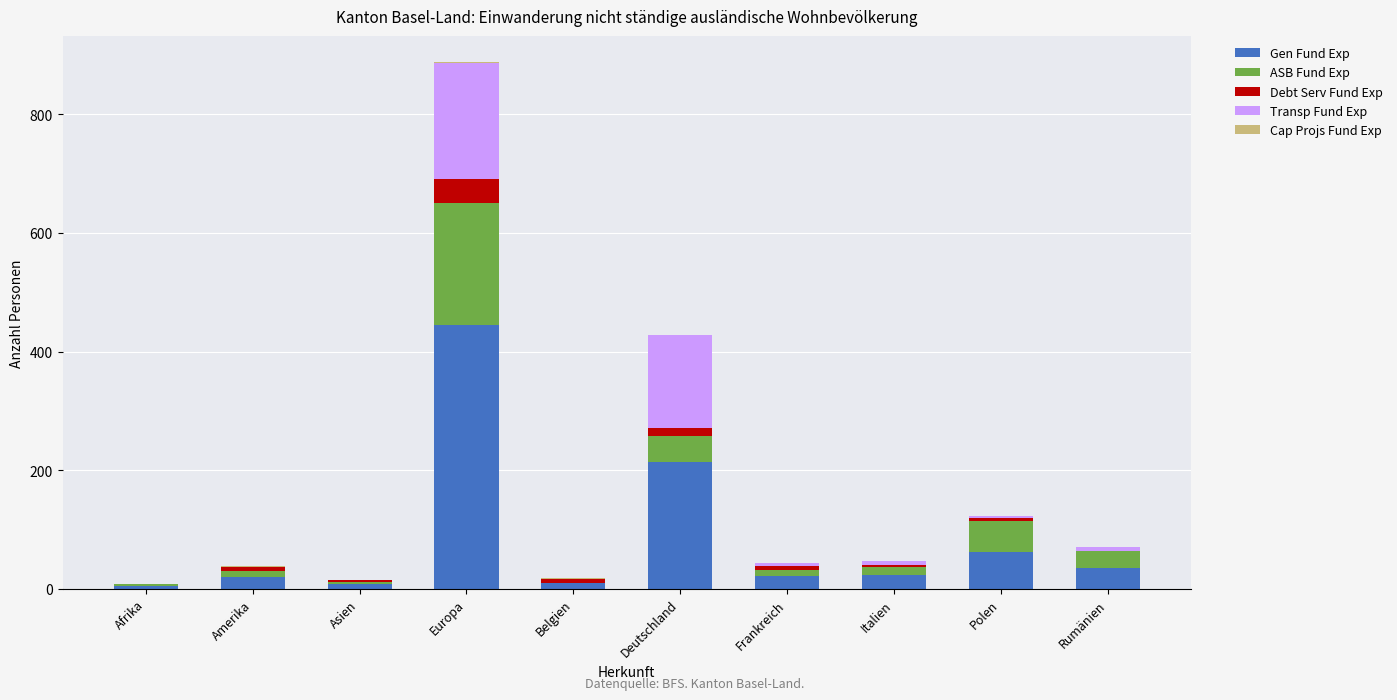

At which category is the sum across all series the highest?

Europa